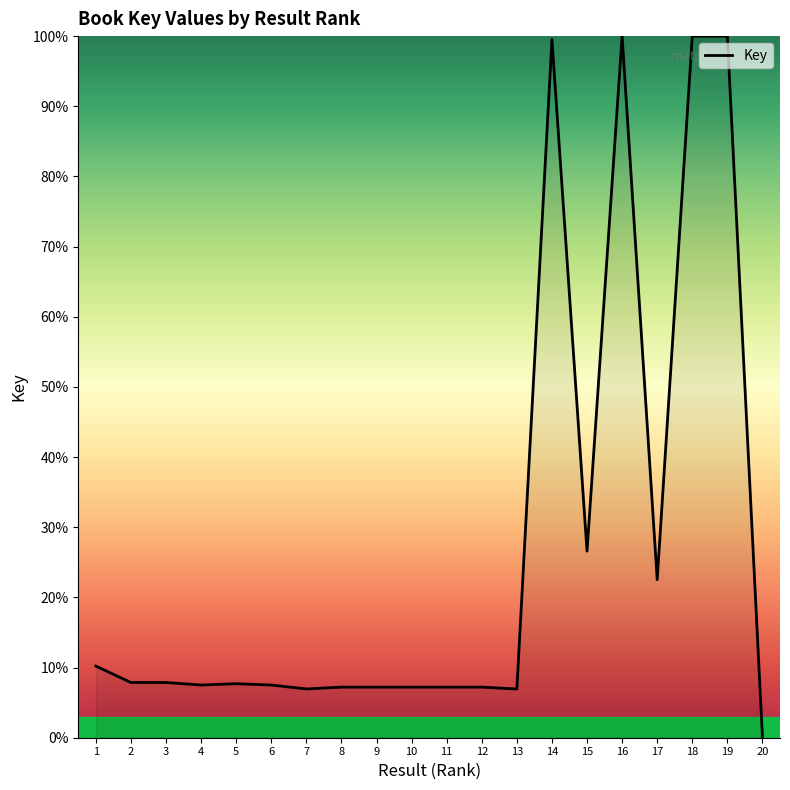

The value at 15 is 38.5. True or false?

False